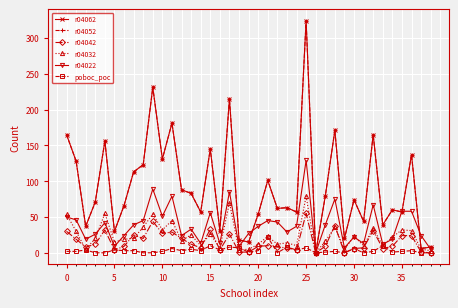

Is this an area chart (filled region under the line)?

No